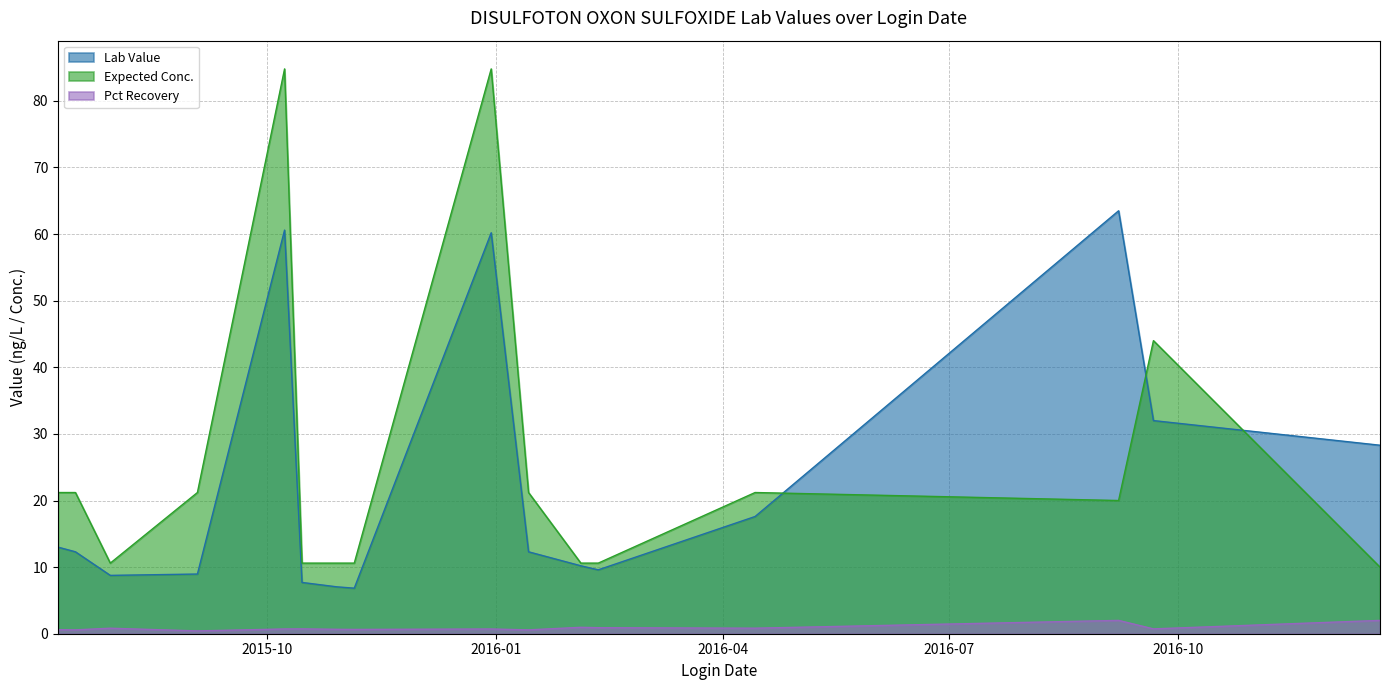

The value of Lab Value at 2016-02-11 is 2.1. True or false?

False